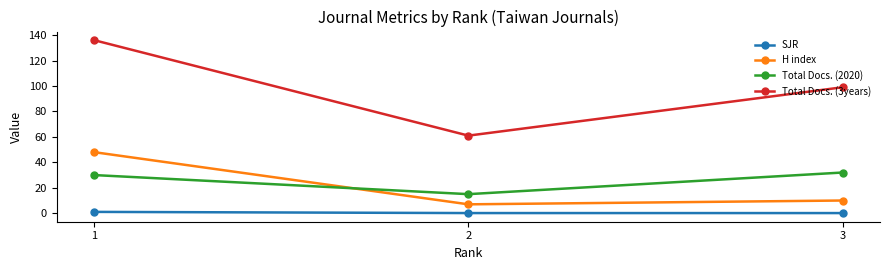

The Total Docs. (3years) series shows 99.0 at 3. True or false?

True